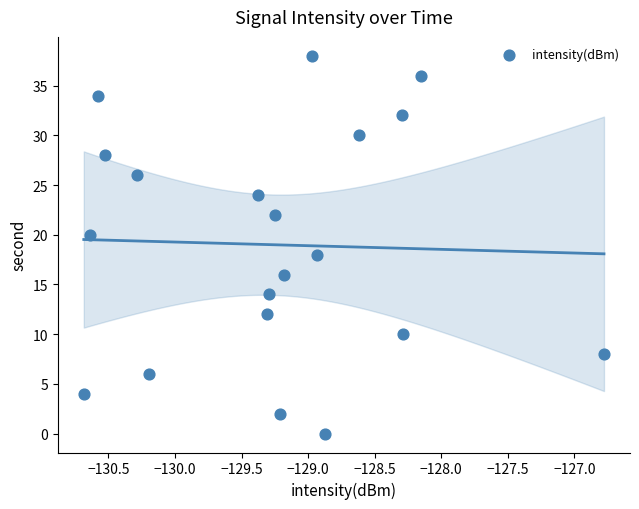

How many points are shown in the scatter plot?

20